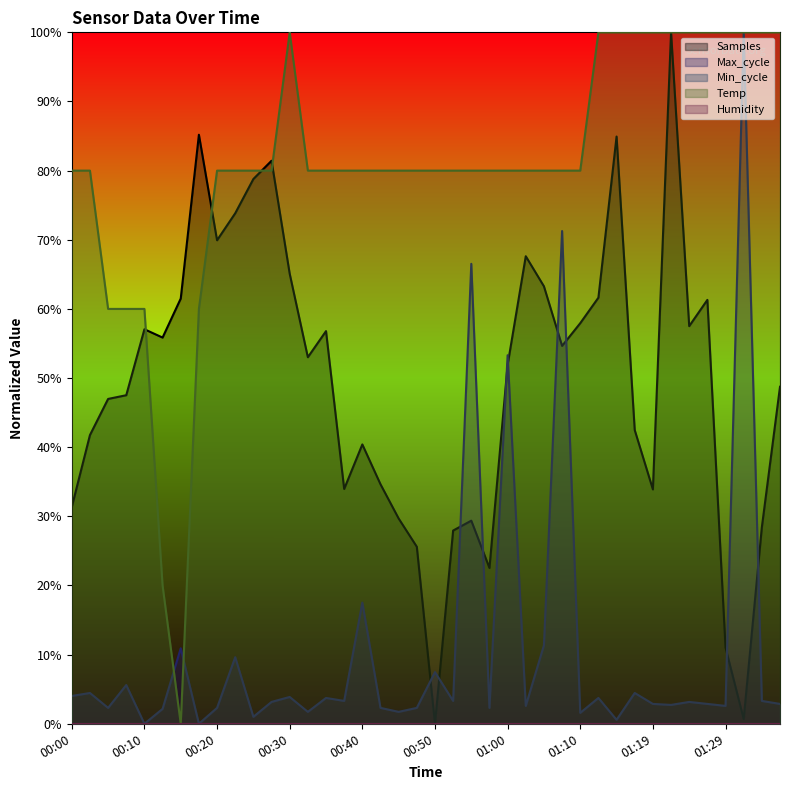

Which series ends up on top after the final intersection of Max_cycle and Samples?

Samples